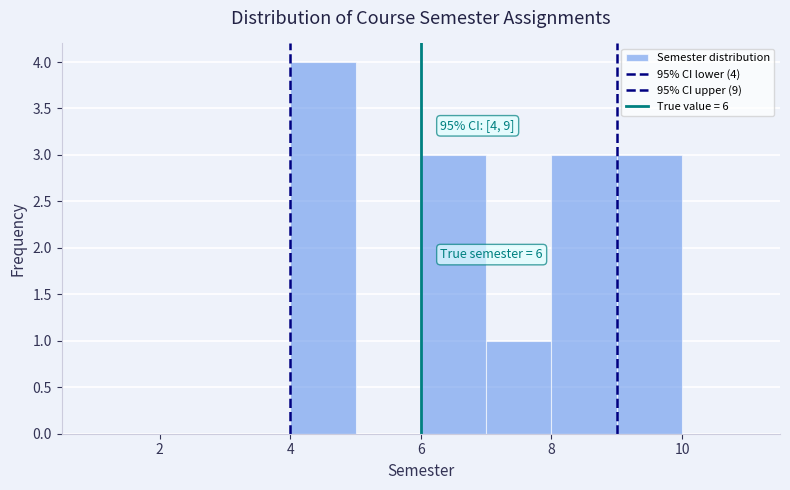

Over which range of the x-axis is the bar tallest?

4 to 5